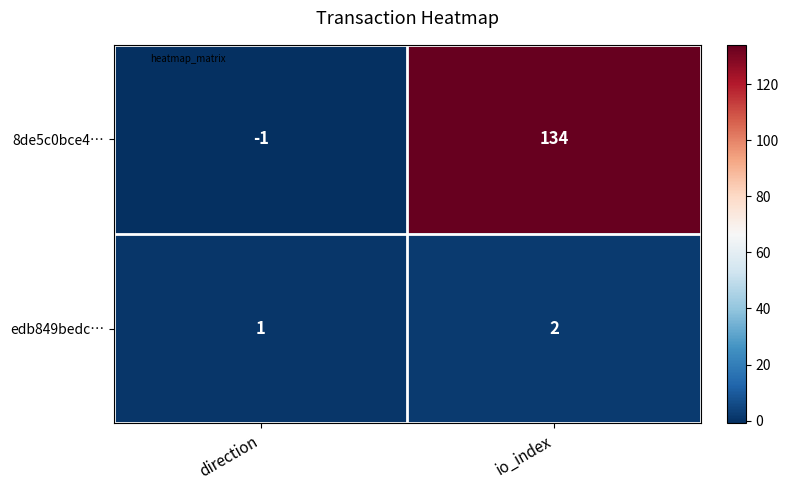

The value of edb849bedc… at io_index is 2. True or false?

True